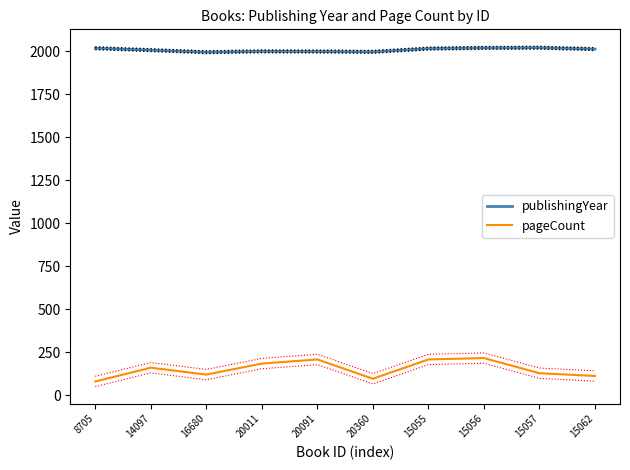

How many lines are shown in the chart?

2